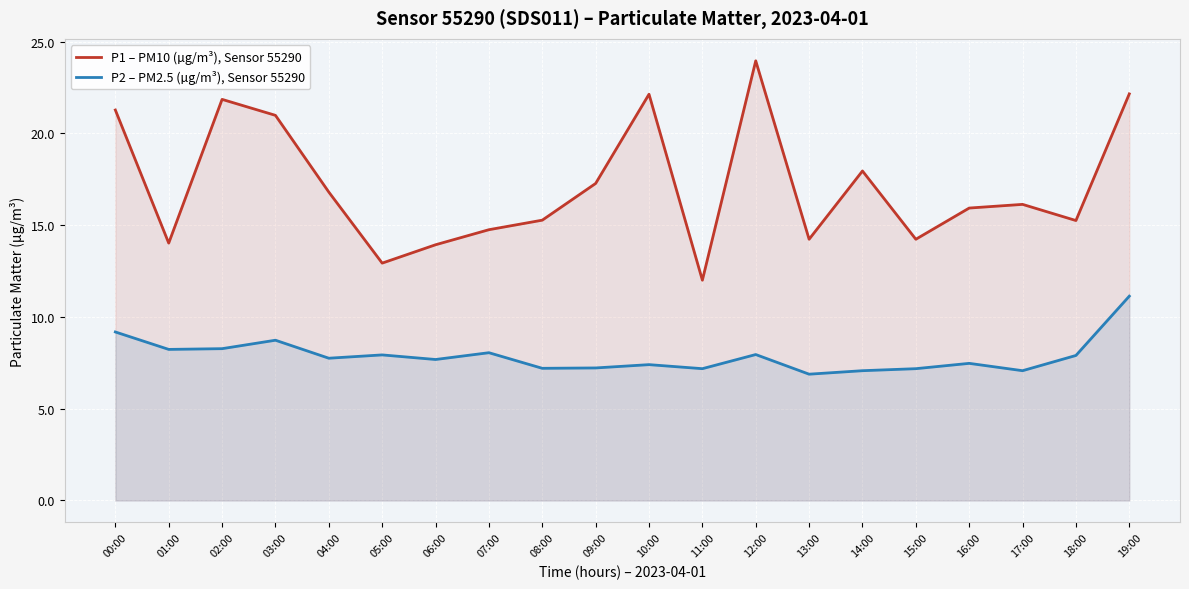

True or false: P2 – PM2.5 (µg/m³), Sensor 55290 and P1 – PM10 (µg/m³), Sensor 55290 intersect in this chart.

False